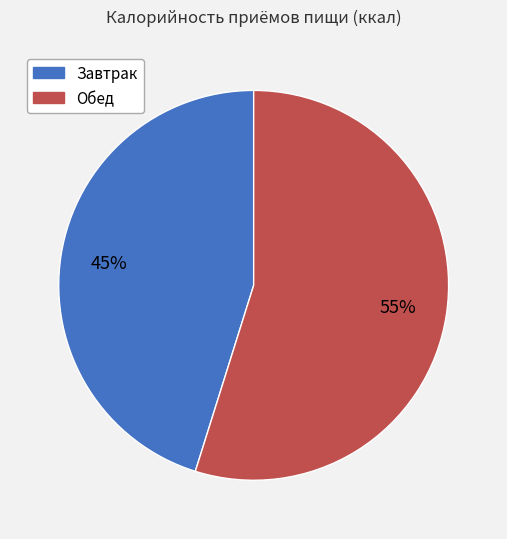

Is the sum of Обед and Завтрак greater than half?

Yes